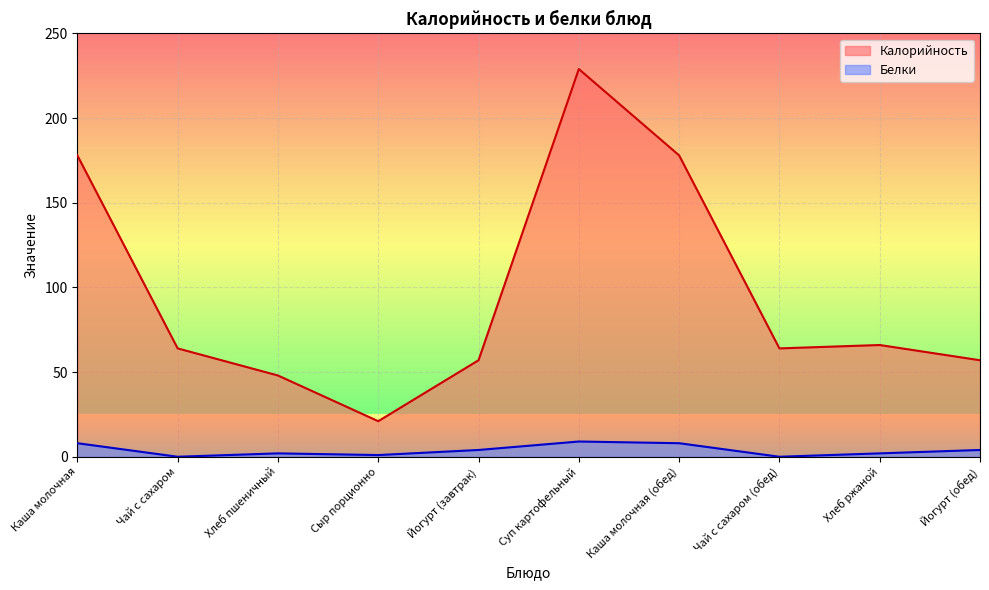

What is the total value across all series at Чай с сахаром (обед)?

64